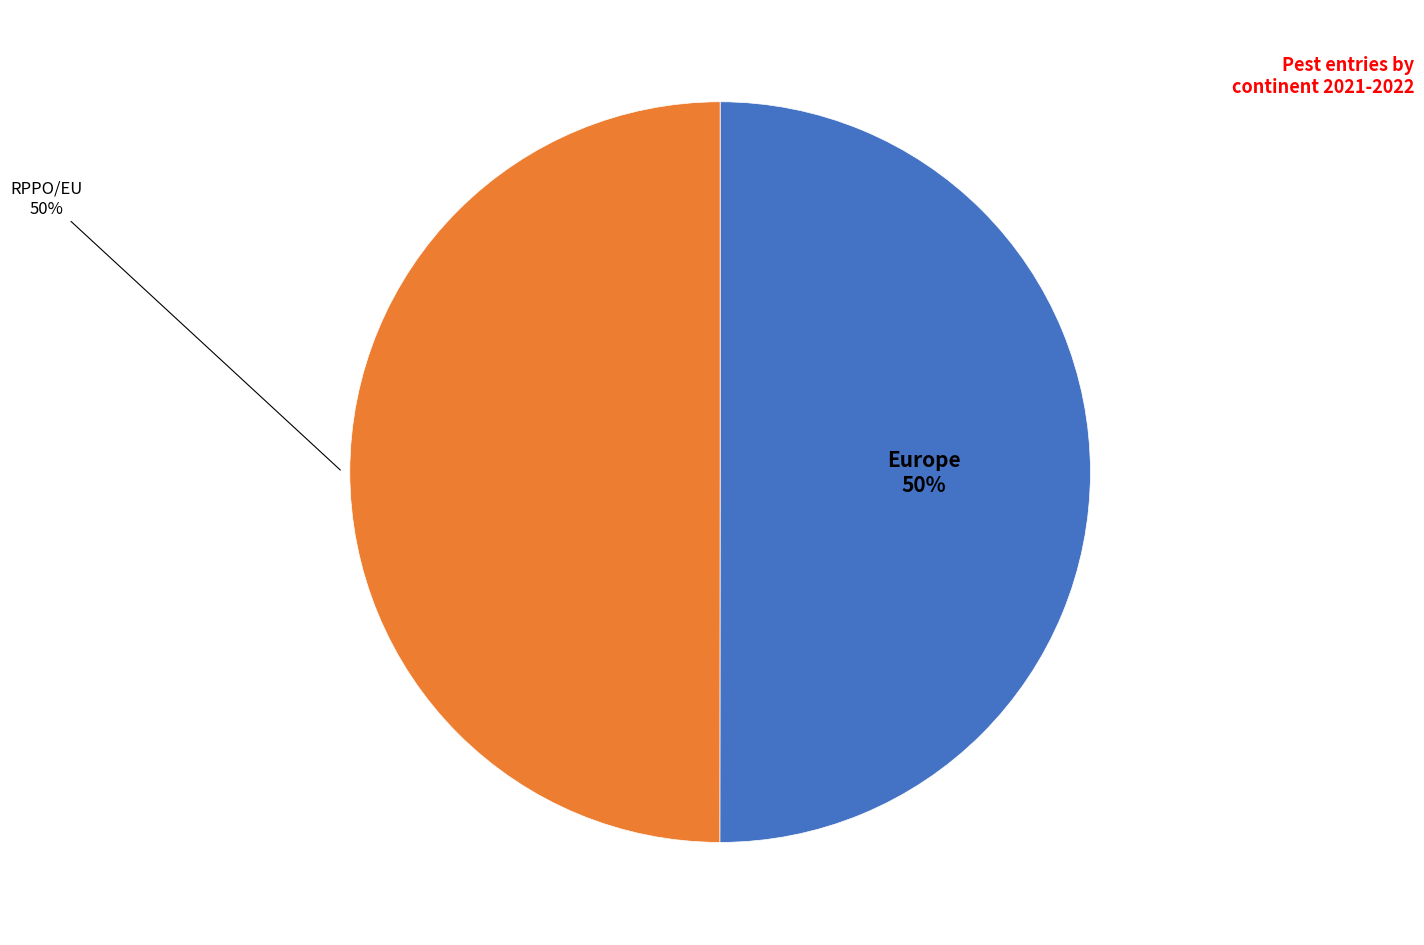

How many slices are in this pie chart?

2